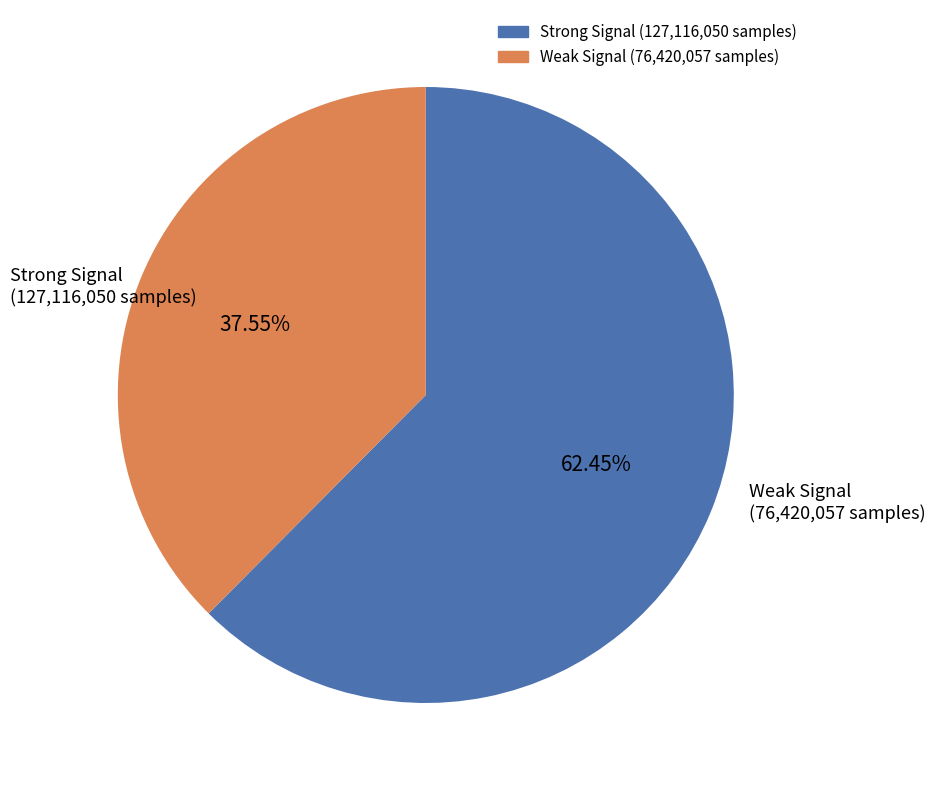

Does any single category account for the majority?

Yes